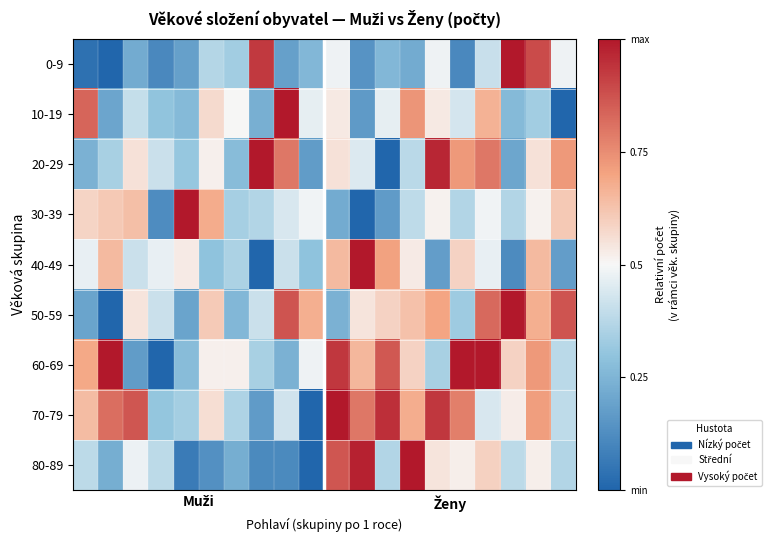

Reading left to right, transcribe all the data shown in this chart.

0-9: 0.0	0.0	0.2	0.1	0.2	0.4	0.3	0.9	0.2	0.3	0.5	0.1	0.3	0.2	0.5	0.1	0.4	1.0	0.9	0.5
10-19: 0.8	0.2	0.4	0.3	0.3	0.6	0.5	0.2	1.0	0.5	0.5	0.2	0.5	0.7	0.5	0.4	0.7	0.3	0.3	0.0
20-29: 0.2	0.3	0.6	0.4	0.3	0.5	0.3	1.0	0.8	0.2	0.6	0.4	0.0	0.4	1.0	0.7	0.8	0.2	0.6	0.7
30-39: 0.6	0.6	0.6	0.1	1.0	0.7	0.3	0.4	0.4	0.5	0.2	0.0	0.2	0.4	0.5	0.4	0.5	0.4	0.5	0.6
40-49: 0.5	0.6	0.4	0.5	0.5	0.3	0.4	0.0	0.4	0.3	0.6	1.0	0.7	0.5	0.2	0.6	0.5	0.1	0.6	0.2
50-59: 0.2	0.0	0.5	0.4	0.2	0.6	0.3	0.4	0.9	0.7	0.2	0.5	0.6	0.6	0.7	0.3	0.8	1.0	0.7	0.9
60-69: 0.7	1.0	0.2	0.0	0.3	0.5	0.5	0.3	0.2	0.5	0.9	0.7	0.9	0.6	0.3	1.0	1.0	0.6	0.7	0.4
70-79: 0.6	0.8	0.9	0.3	0.3	0.6	0.4	0.2	0.4	0.0	1.0	0.8	0.9	0.7	0.9	0.8	0.4	0.5	0.7	0.4
80-89: 0.4	0.2	0.5	0.4	0.1	0.1	0.2	0.1	0.1	0.0	0.9	1.0	0.4	1.0	0.5	0.5	0.6	0.4	0.5	0.4